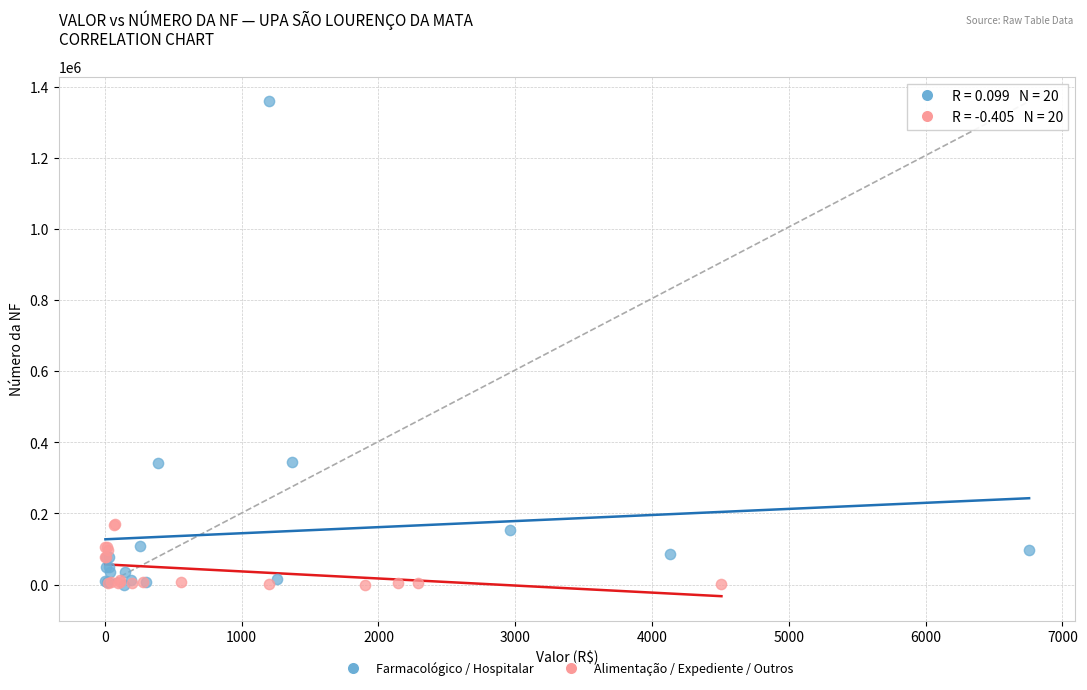

What are all the series names shown in the legend?

Farmacológico / Hospitalar, Alimentação / Expediente / Outros